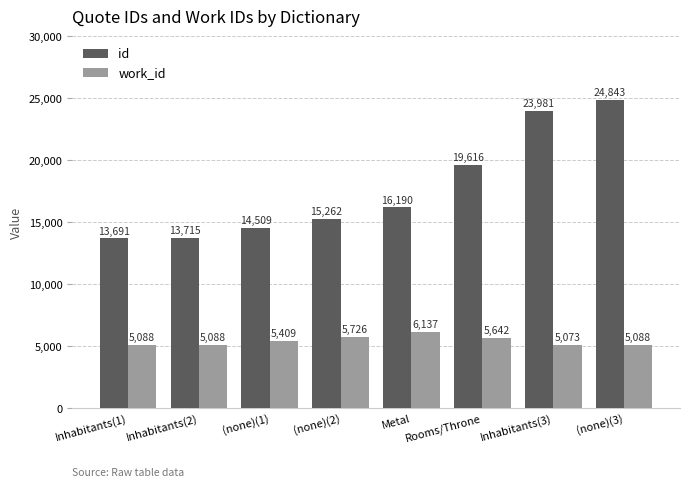

What is the difference between the maximum and second lowest values in the work_id series?

1049